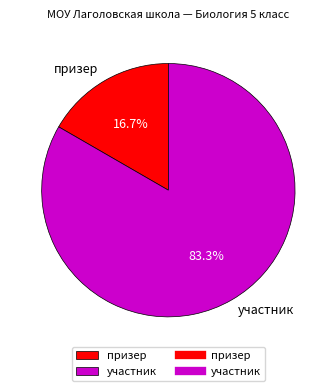

Which slice is the largest?

участник